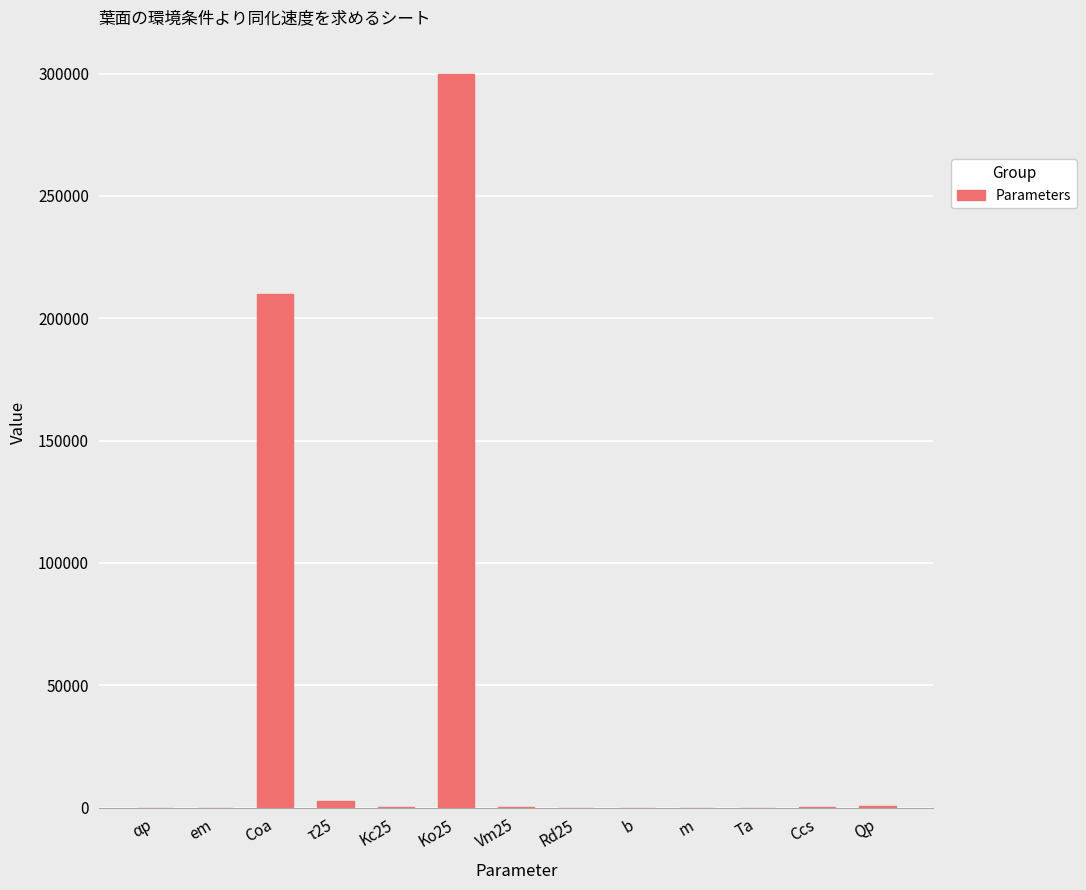

Is it true that the value at Coa is 115236.5?

False